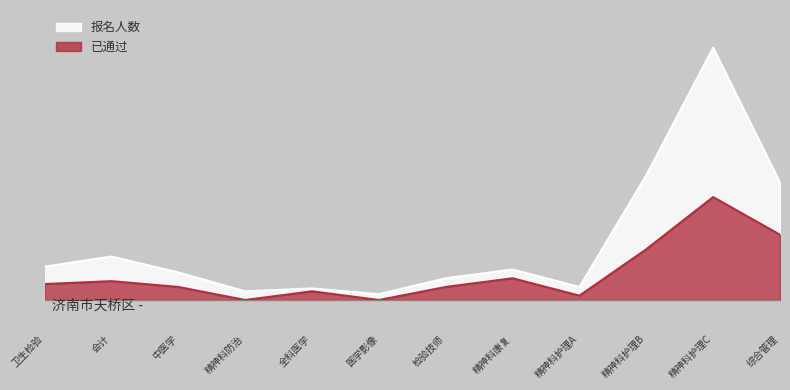

What is the total value across all series at 精神科护理B?

121